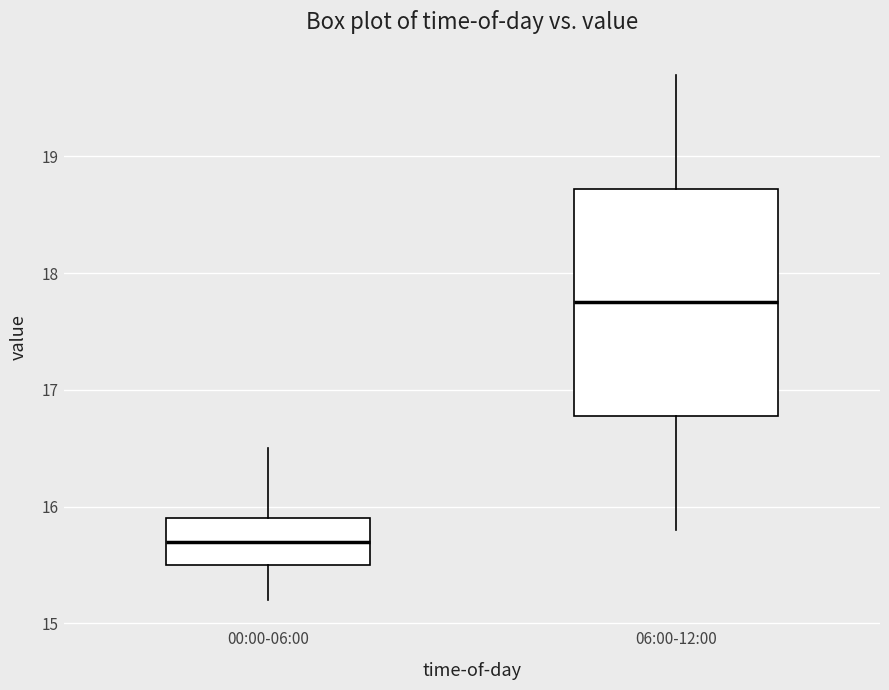

Comparing the boxes themselves (not the whiskers), which one is the tallest?

06:00-12:00